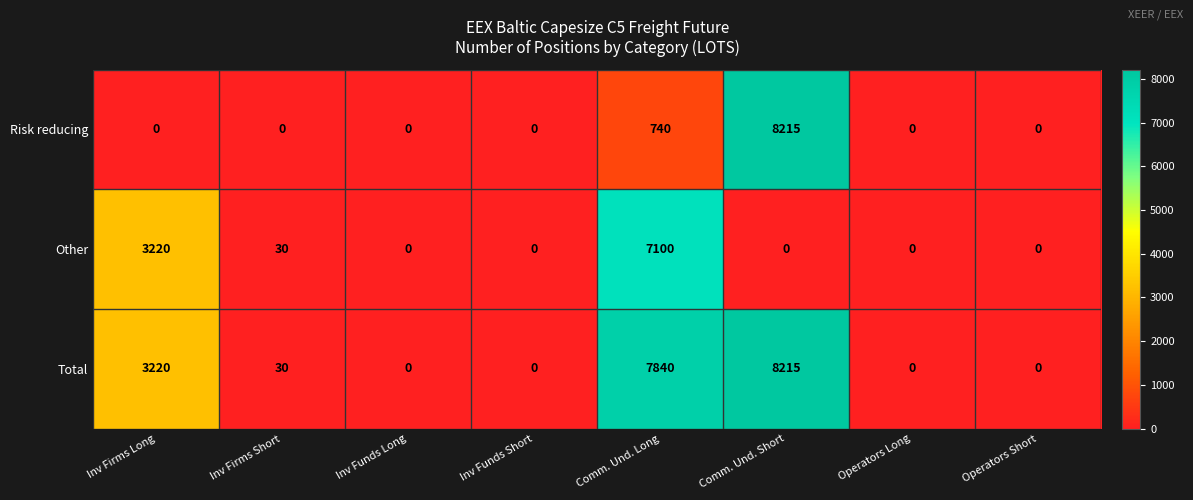

Reading left to right, transcribe all the data shown in this chart.

Risk reducing: 0	0	0	0	740	8215	0	0
Other: 3220	30	0	0	7100	0	0	0
Total: 3220	30	0	0	7840	8215	0	0